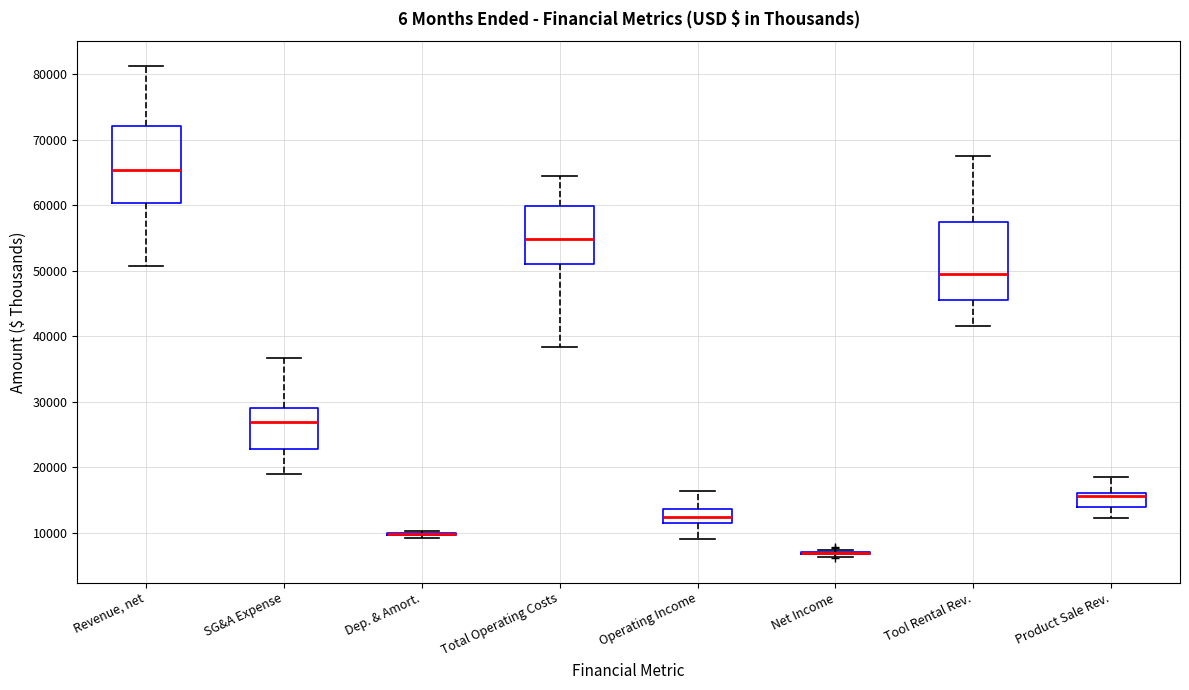

Reading left to right, transcribe this box plot: for each box, give where its median line is, the range the box spans, and where its two whiskers end, as read against the y-axis. The values are not printed on the chart, so give them approximately, as read against the axis.

Revenue, net: median 65000, box 60000 to 72000, whiskers 51000 to 81000
SG&A Expense: median 27000, box 23000 to 29000, whiskers 19000 to 37000
Dep. & Amort.: box collapsed to a line at 10000, whiskers 9000 to 10000
Total Operating Costs: median 55000, box 51000 to 60000, whiskers 38000 to 65000
Operating Income: median 12000, box 11000 to 14000, whiskers 9000 to 16000
Net Income: box collapsed to a line at 7000, whiskers 6000 to 7000
Tool Rental Rev.: median 50000, box 46000 to 57000, whiskers 42000 to 68000
Product Sale Rev.: median 16000 (just below the box's upper edge), box 14000 to 16000, whiskers 12000 to 19000